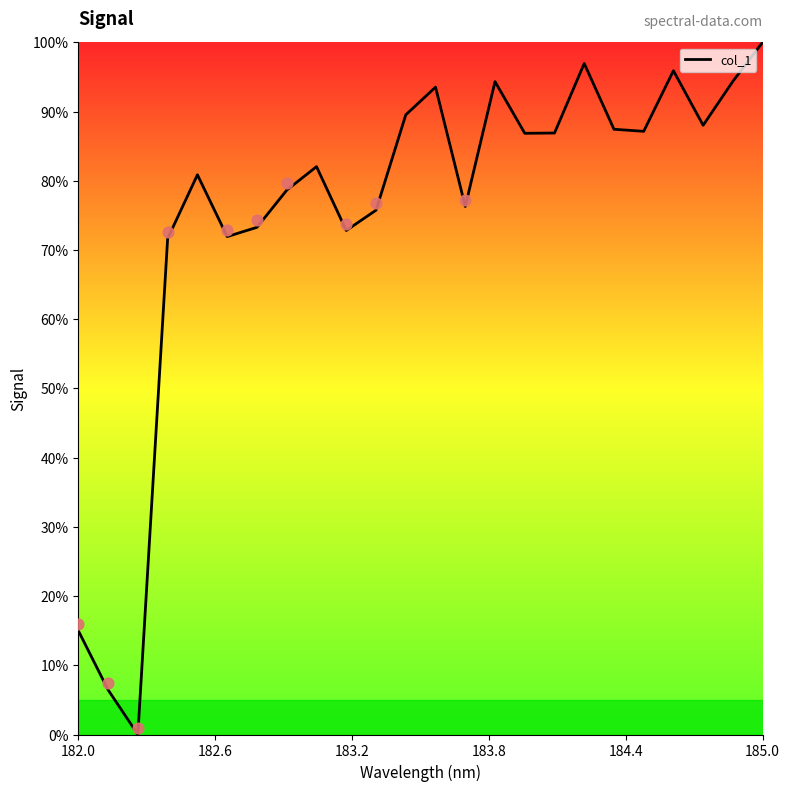

Which category has the highest value in the col_1 series?

185.0